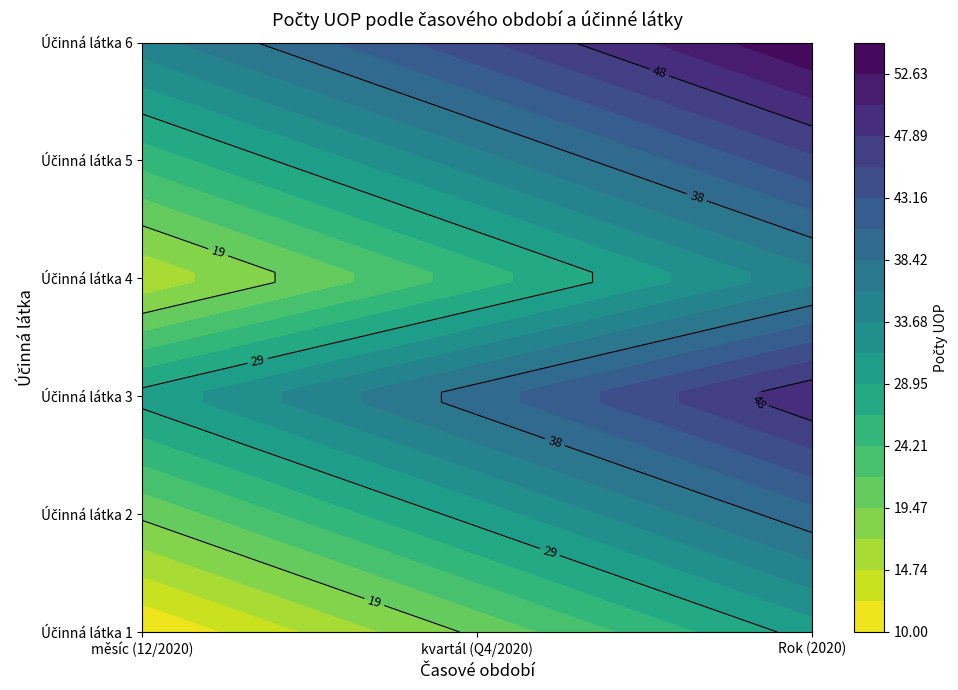

Is the value of Účinná látka 5 at kvartál (Q4/2020) greater than the value of Účinná látka 1 at Rok (2020)?

Yes